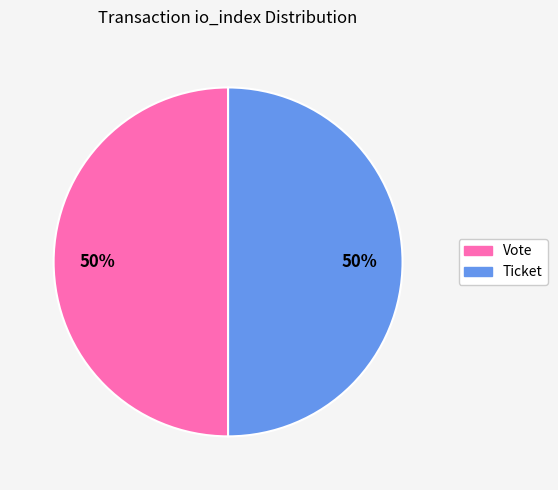

To the nearest percent, what is the difference between the largest and smallest slice percentages?

0%